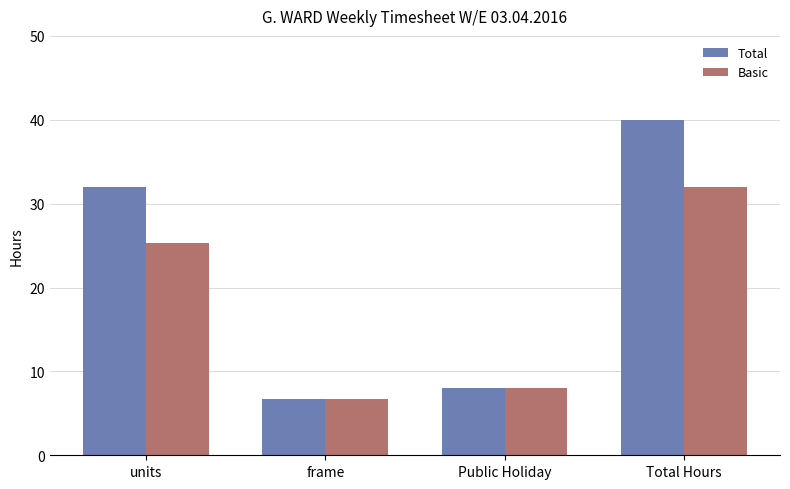

At which category is the sum across all series the highest?

Total Hours